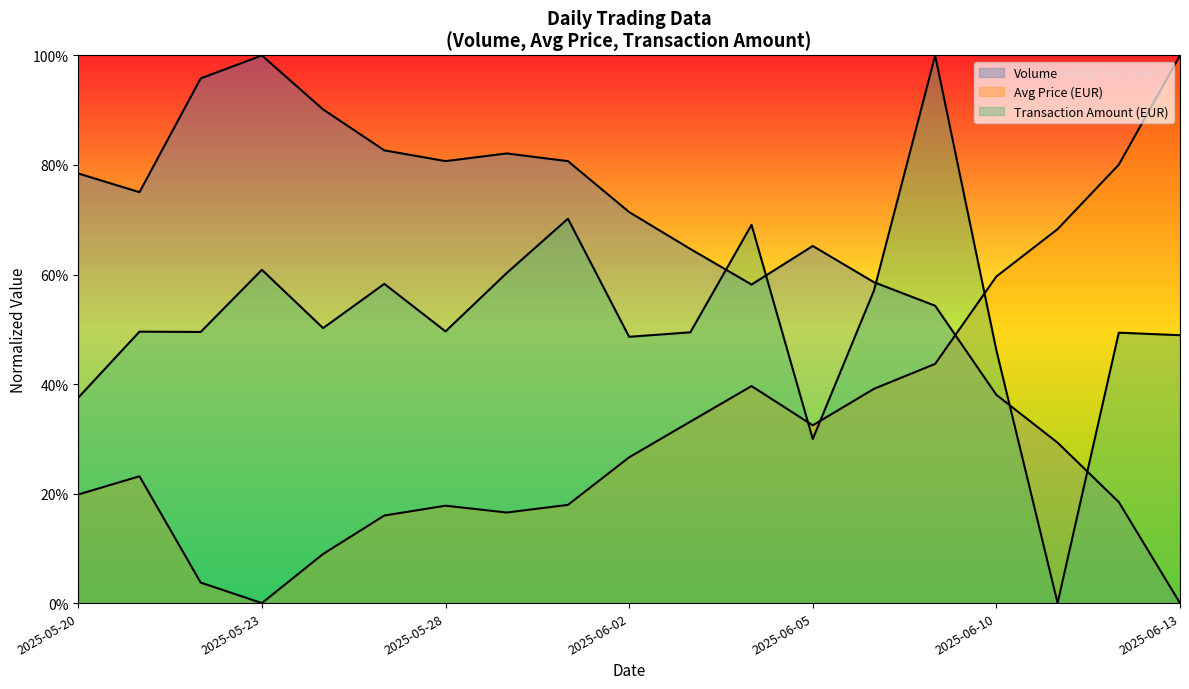

What is the spread (max minus min) of values at 2025-06-05?

0.4